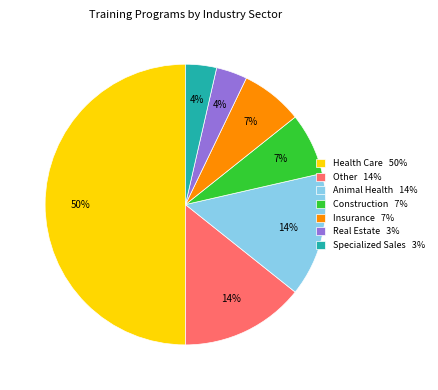

What is the largest slice in the pie chart?

Health Care 50%